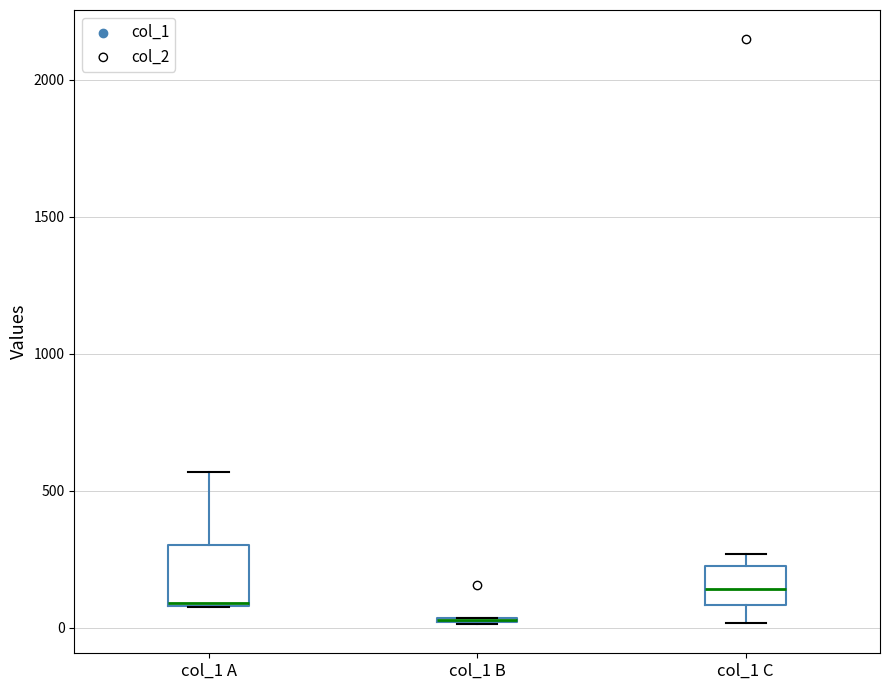

Which box is the tallest, from its lower edge to its upper edge?

col_1 A